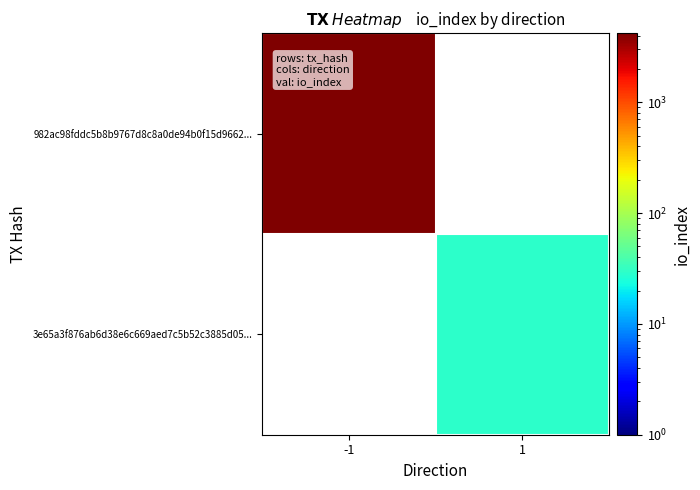

The value of 3e65a3f876ab6d38e6c669aed7c5b52c3885d05... at 1 is 7.3. True or false?

False